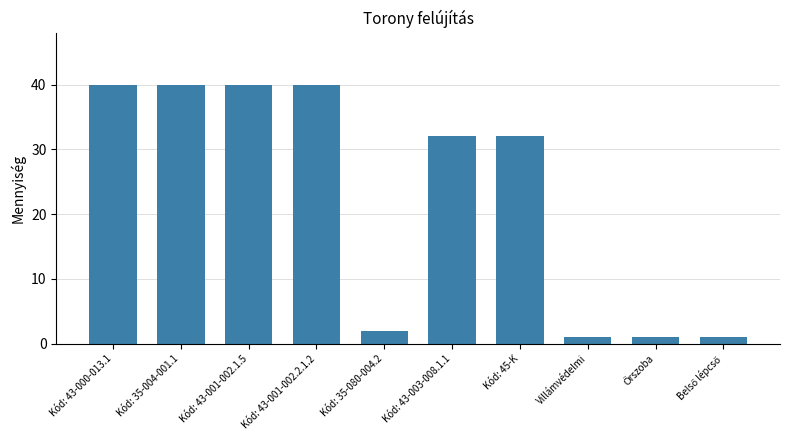

What is the difference between the second highest and minimum values?

39